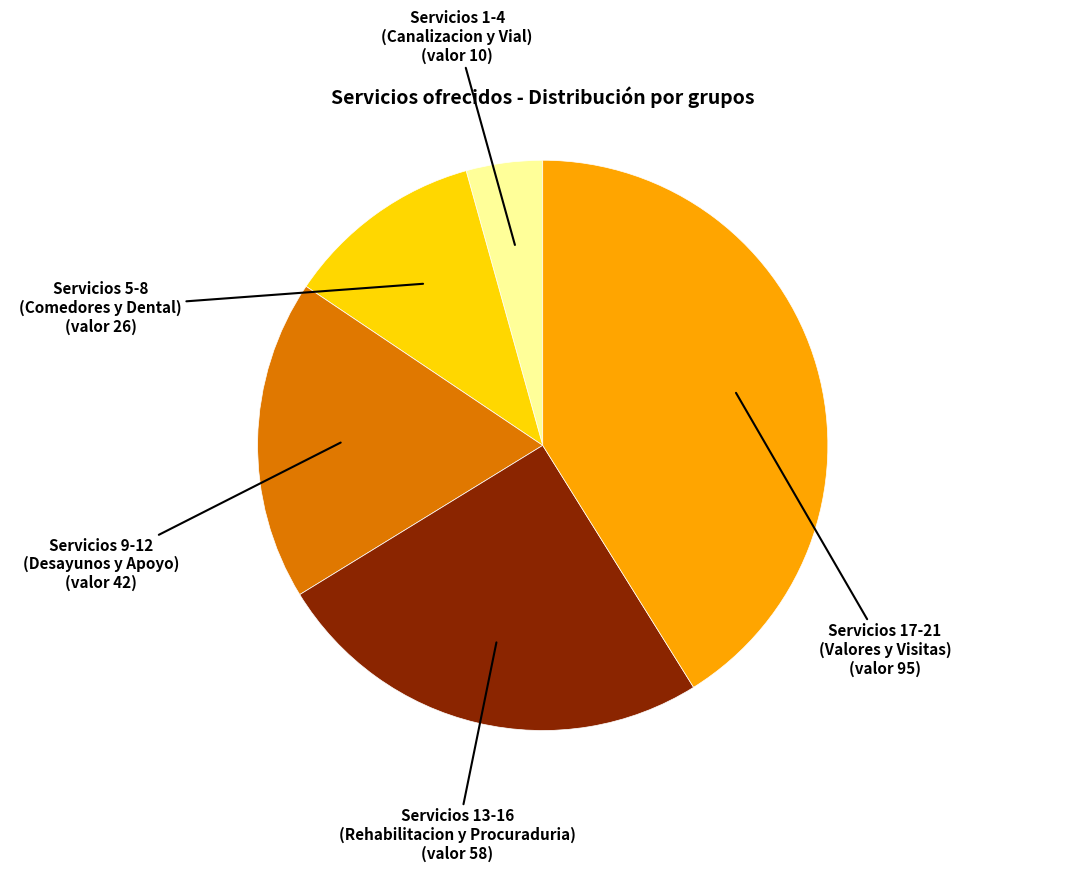

Is there any slice that represents more than half of the pie?

No